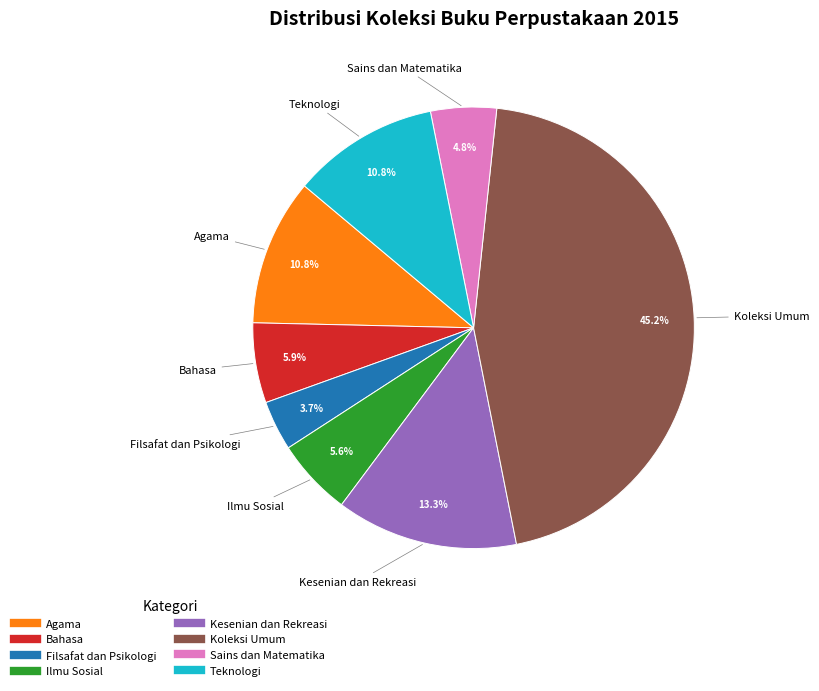

What percentage do Teknologi and Ilmu Sosial together represent?

16.4%